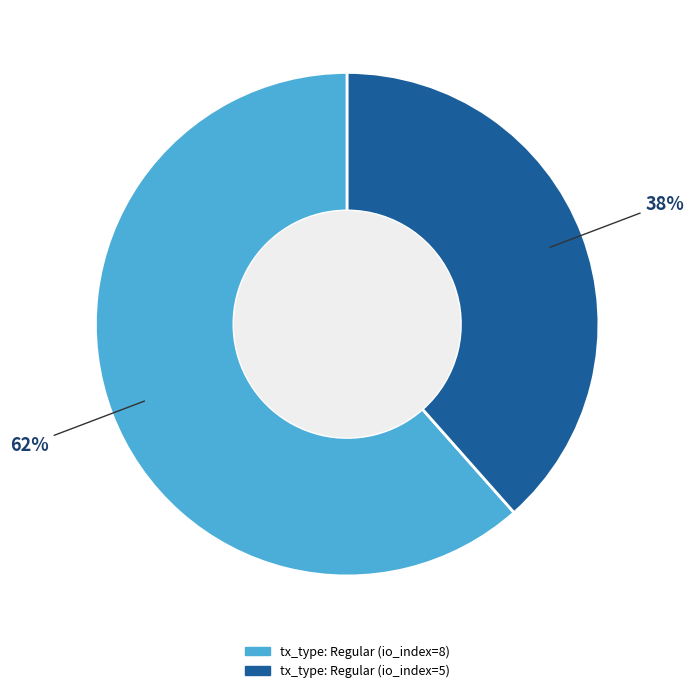

Count the number of slices in the pie.

2